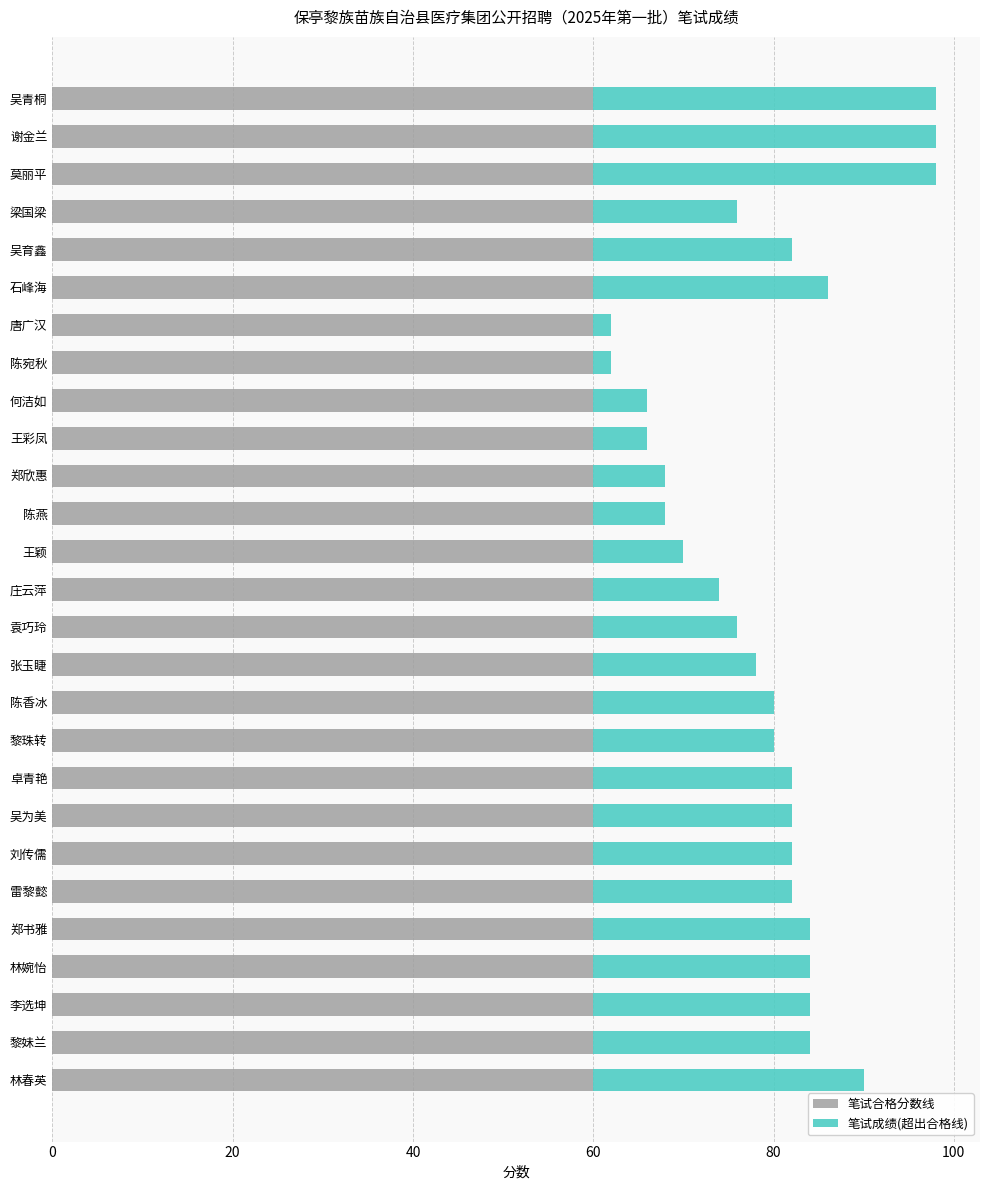

What value does the 笔试合格分数线 series have at 吴育鑫?

60